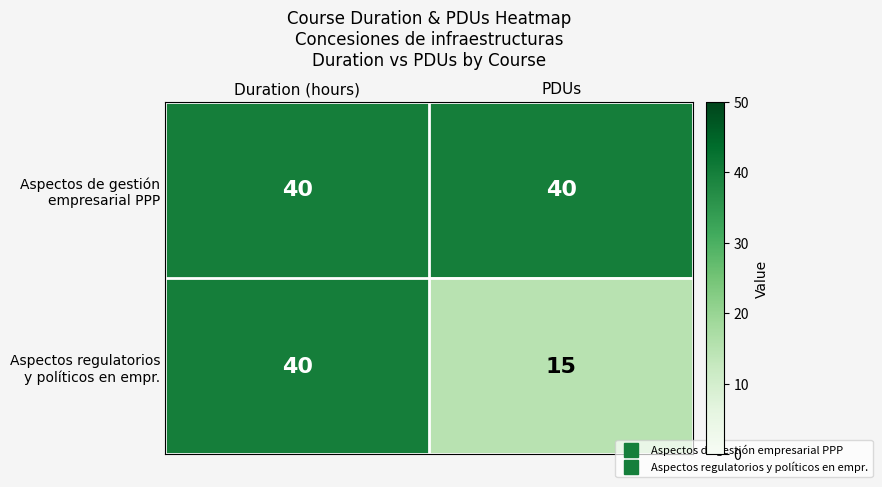

What is the maximum value shown in the chart?

40